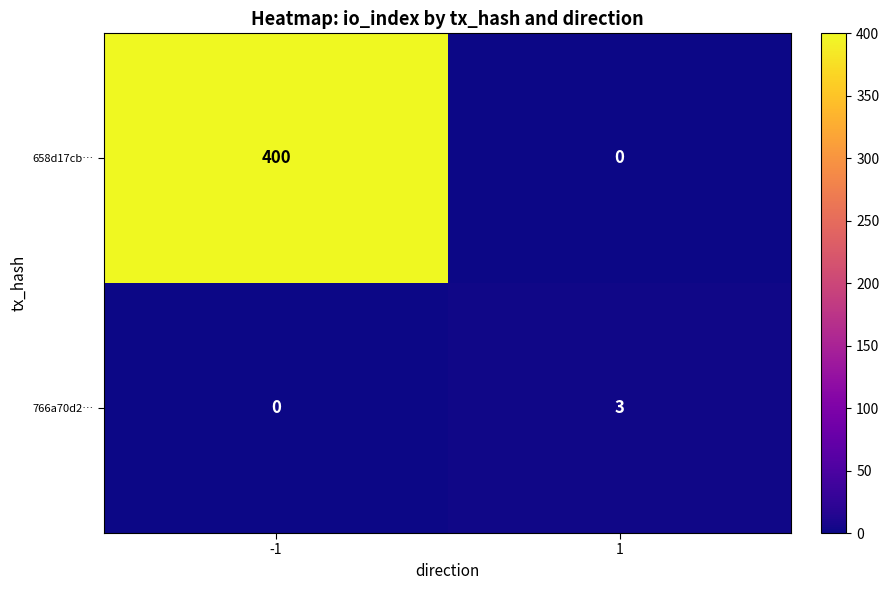

What is the sum of the 766a70d2… values at -1 and 1?

3